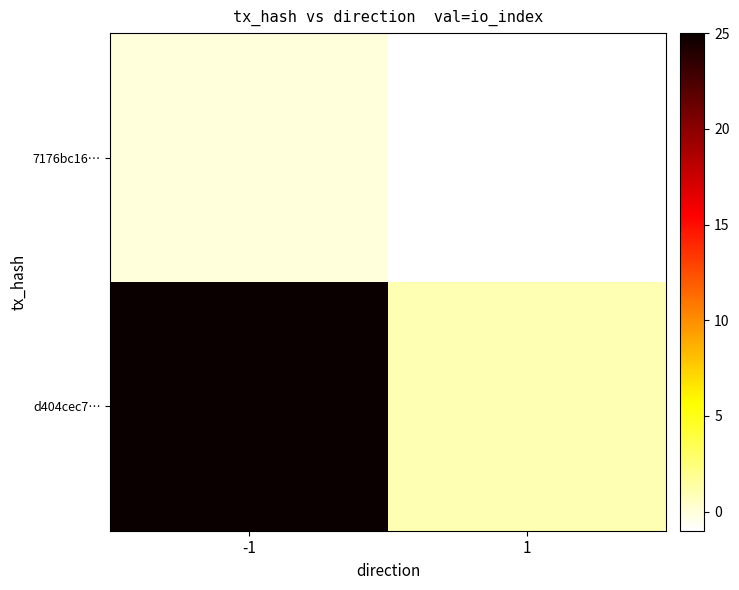

Reading left to right, what are all the values shown in this chart?

7176bc16…: -1=0	1=-1
d404cec7…: -1=25	1=1